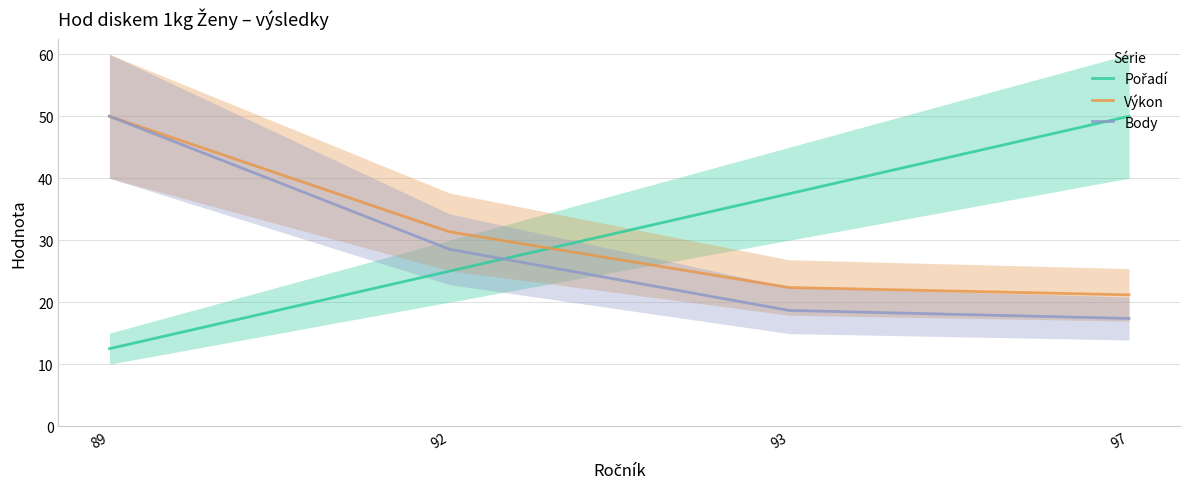

Rank the series at 92 from lowest to highest value.

Pořadí, Body, Výkon